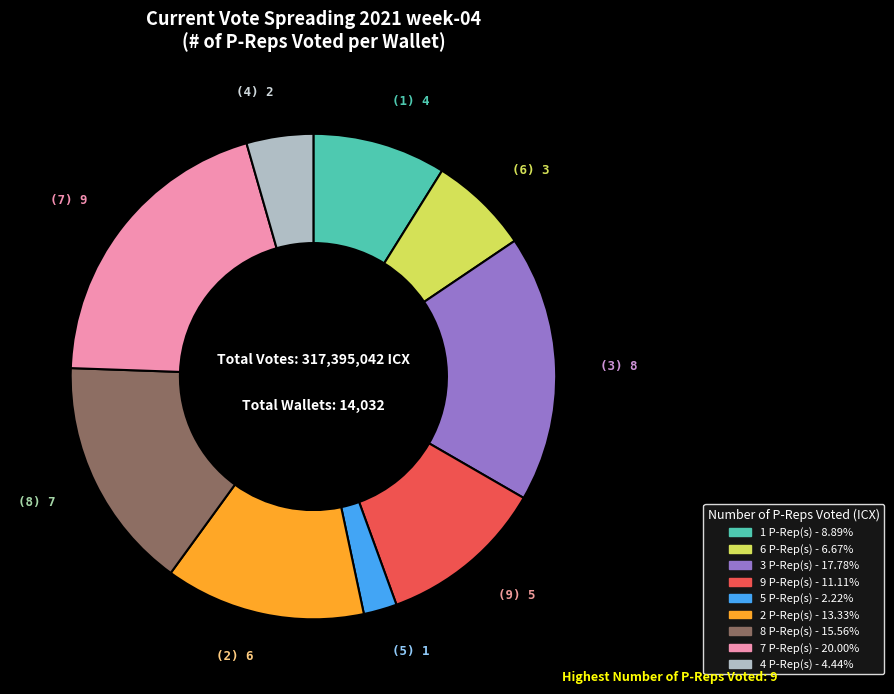

Is there any slice that represents more than half of the pie?

No